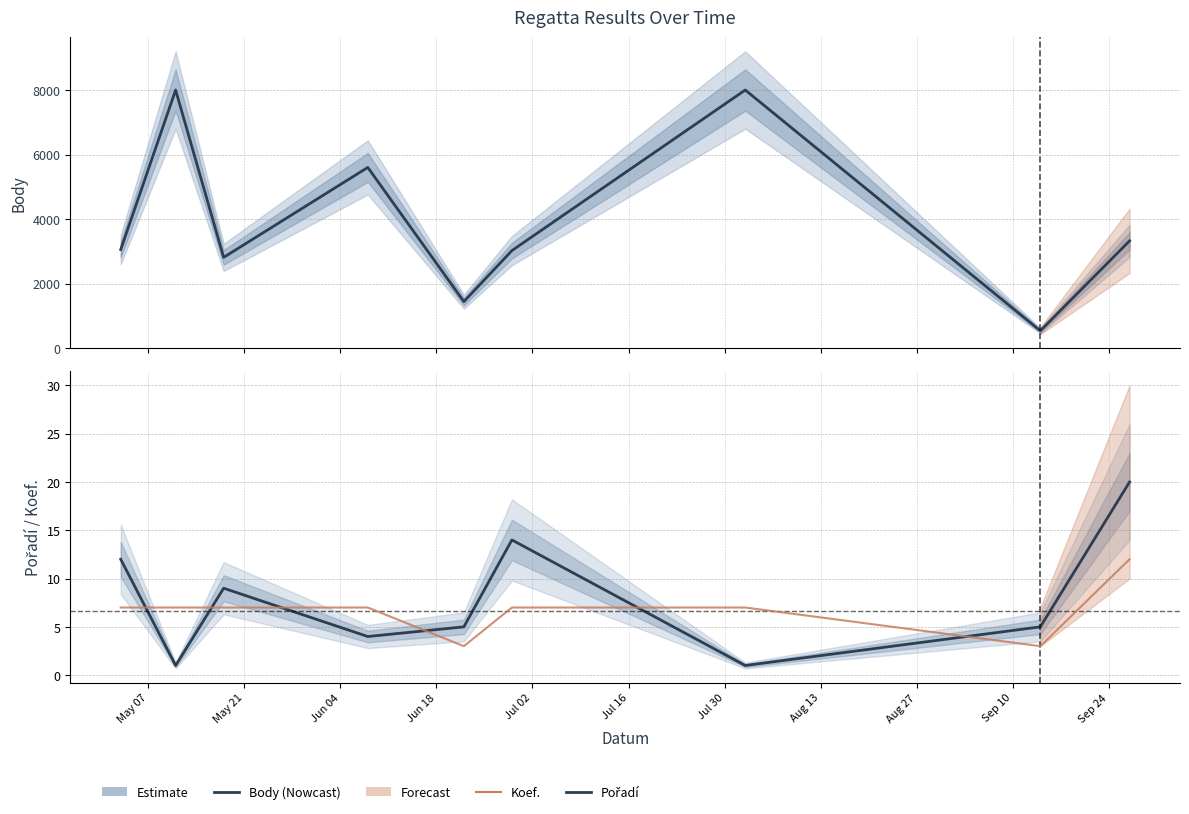

How many interior local valleys does the Body series have?

3